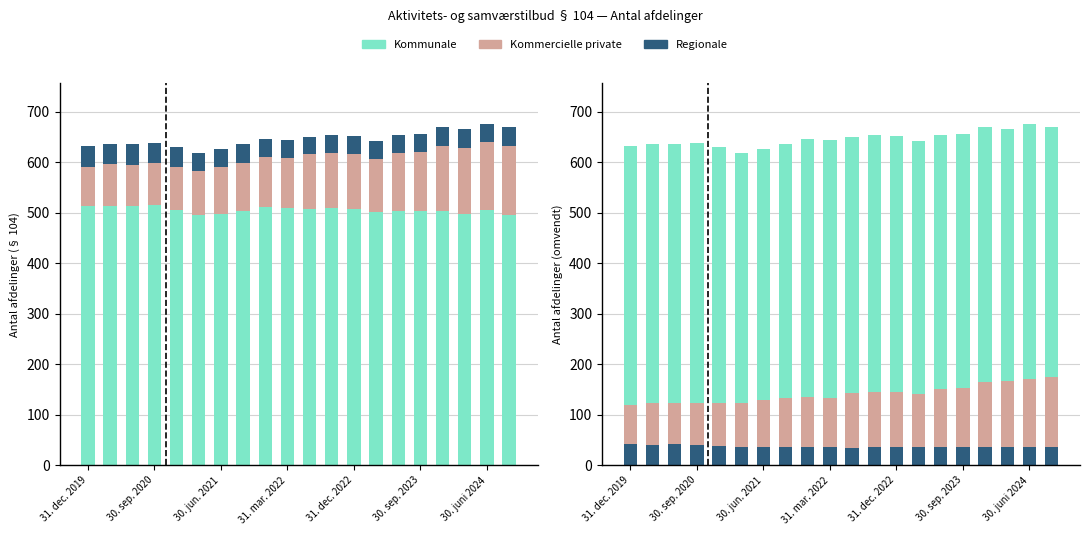

How many categories are shown in the chart?

20